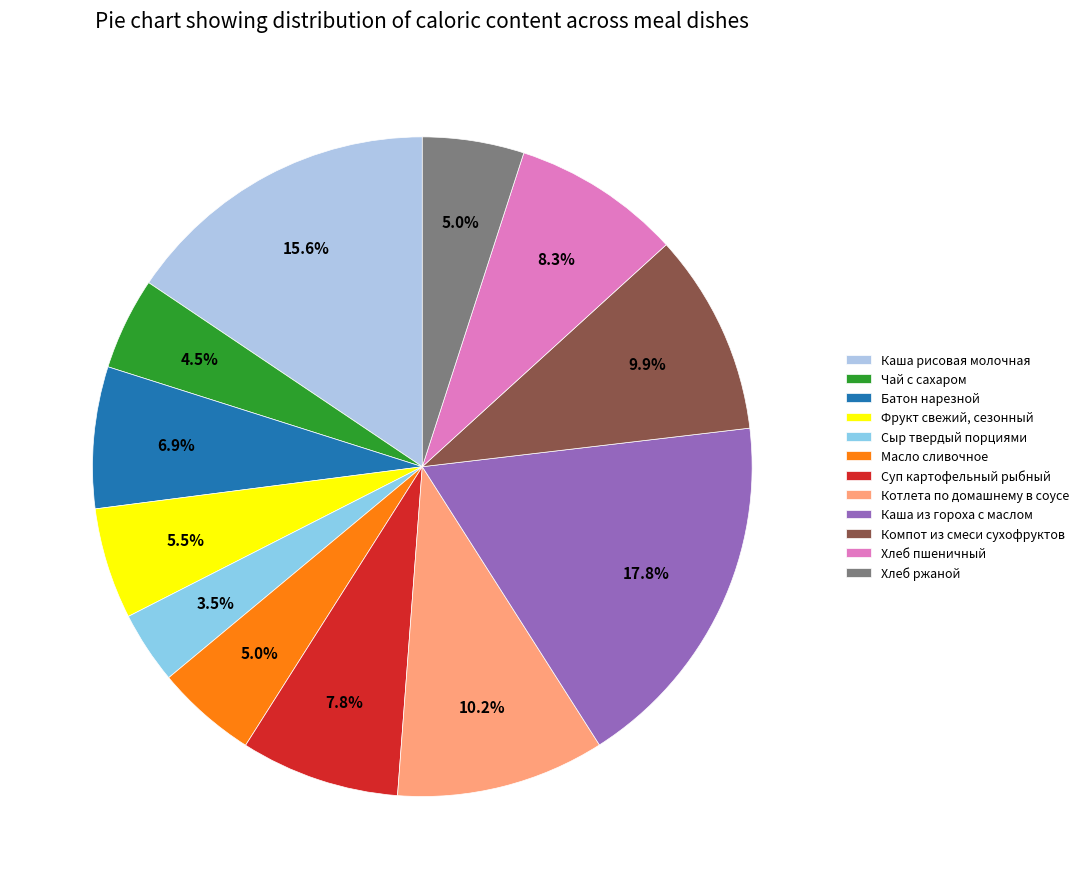

To the nearest percent, what portion does Каша рисовая молочная represent?

16%